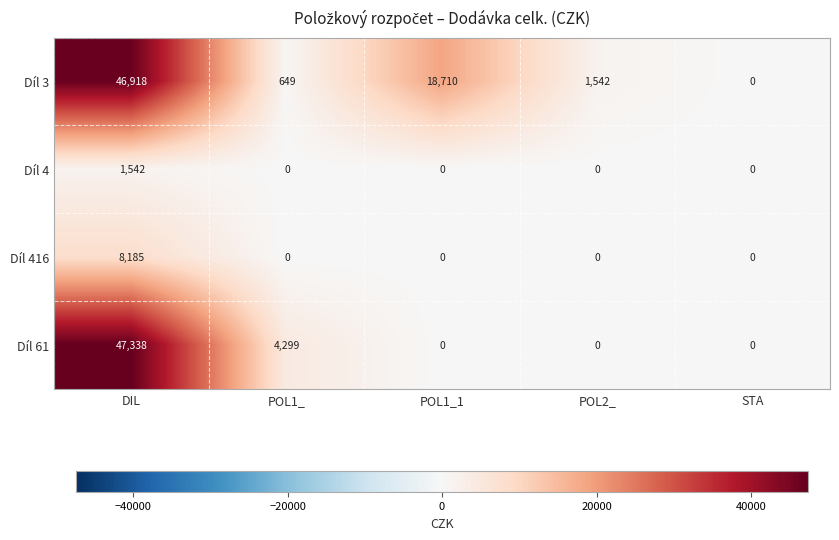

Which category has the lowest value in the Díl 3 series?

STA